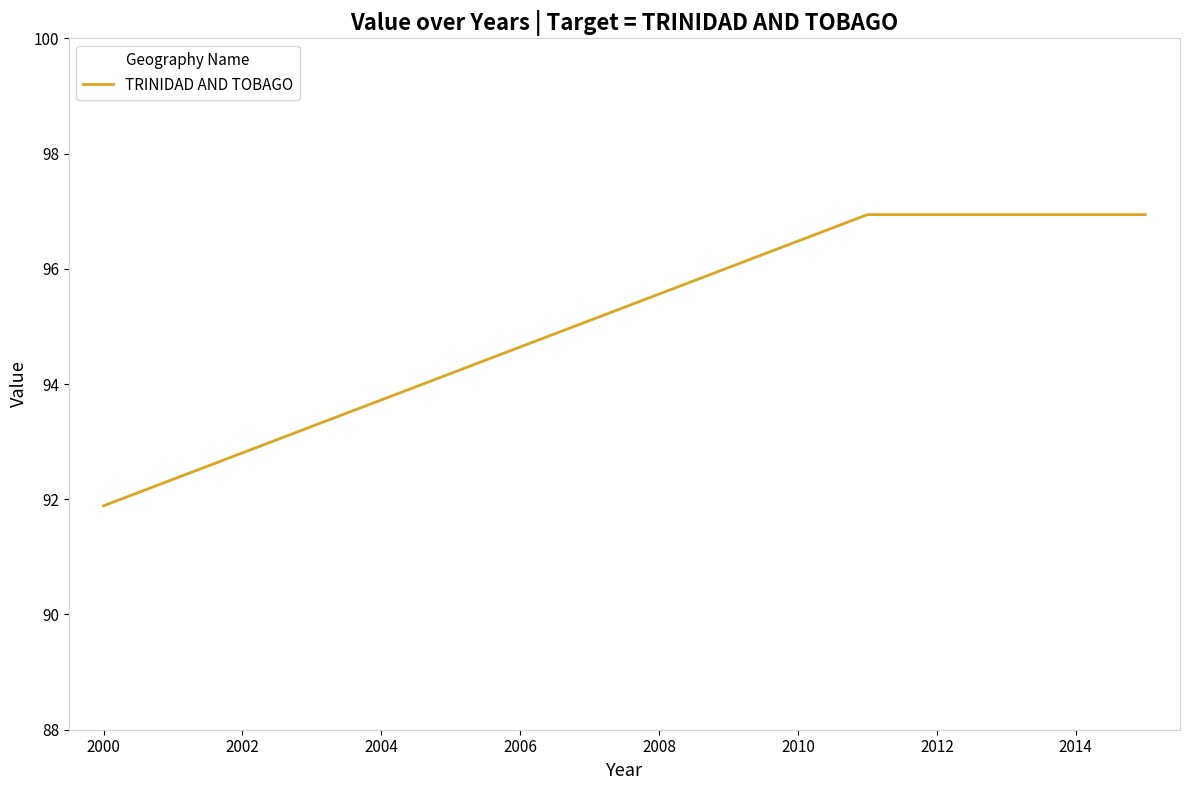

What is the difference between the maximum and minimum values?

5.1